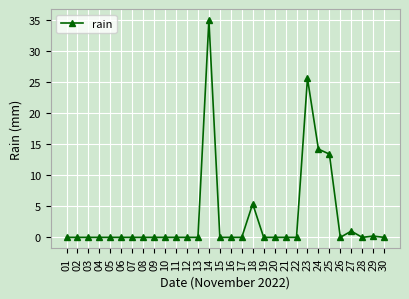

What is the difference between the values at 25 and 28?

13.4